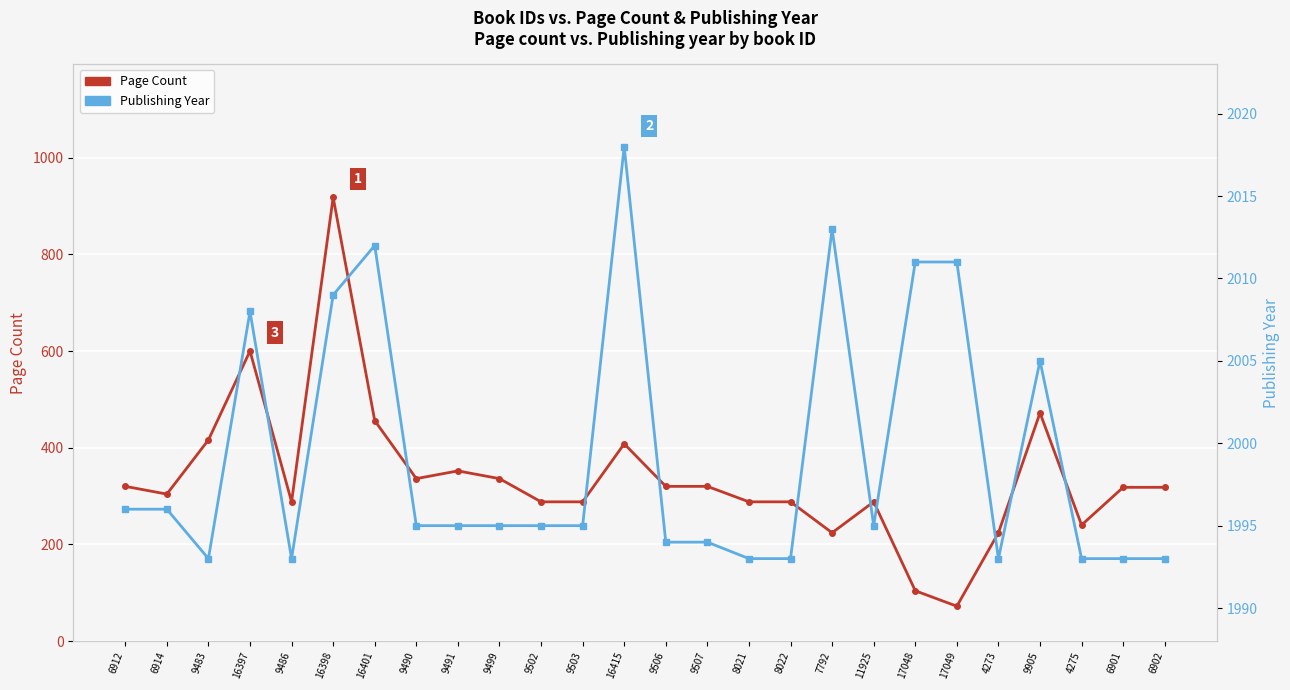

What is the sum of all Page Count values?

8786